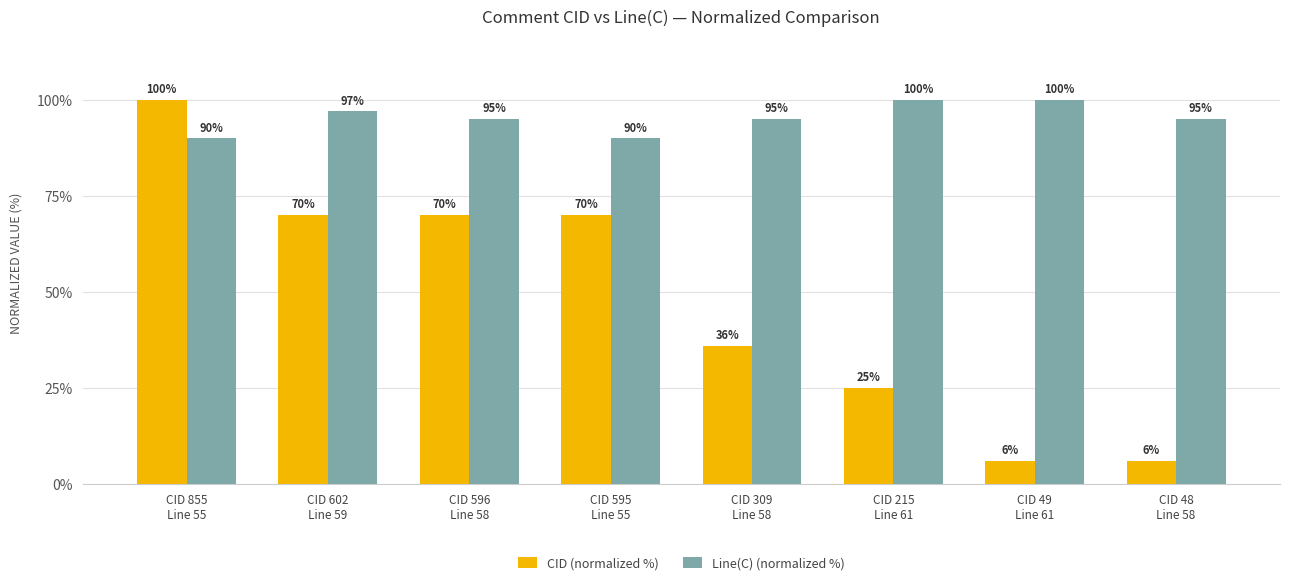

How many CID (normalized %) values are between 25 and 70?

5